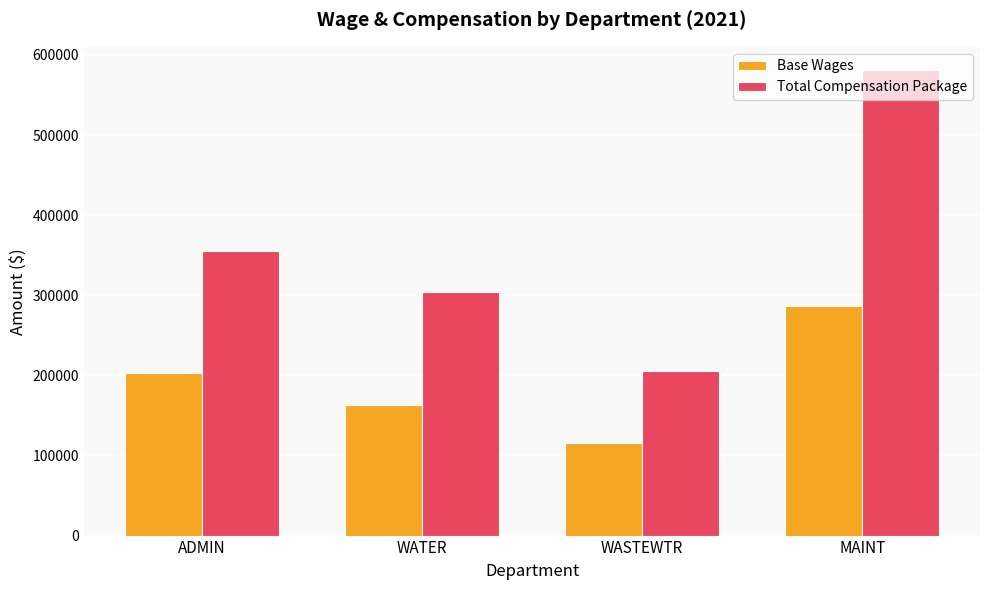

The Total Compensation Package series shows 824468.9 at MAINT. True or false?

False